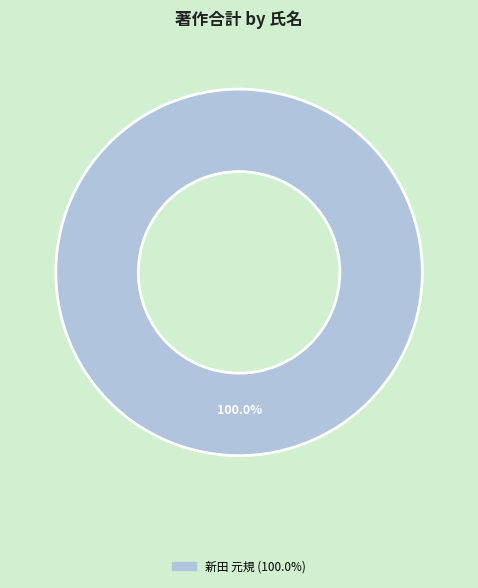

Is there any slice that represents more than half of the pie?

Yes